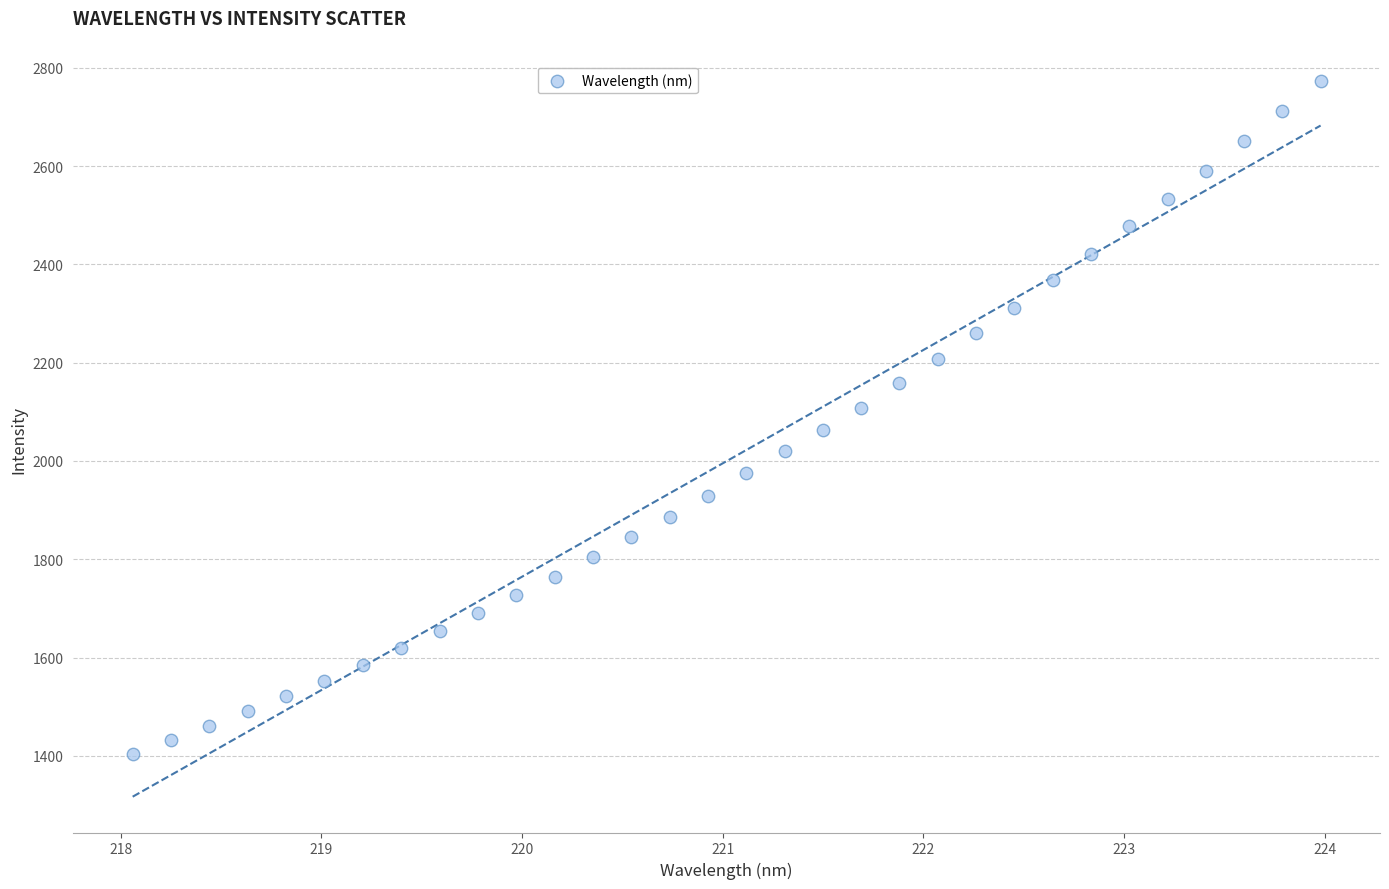

What is the range of X values (max minus min)?

5.9